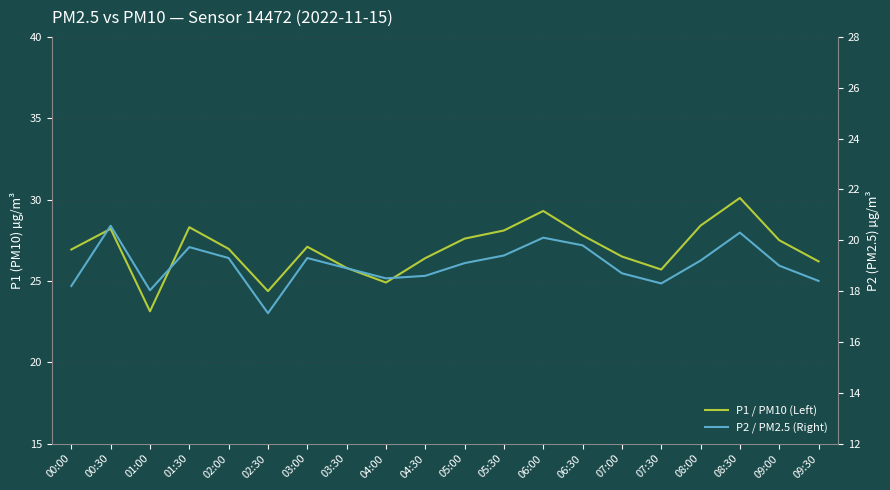

What is the difference between the maximum and minimum values in the P2 / PM2.5 (Right) series?

3.4